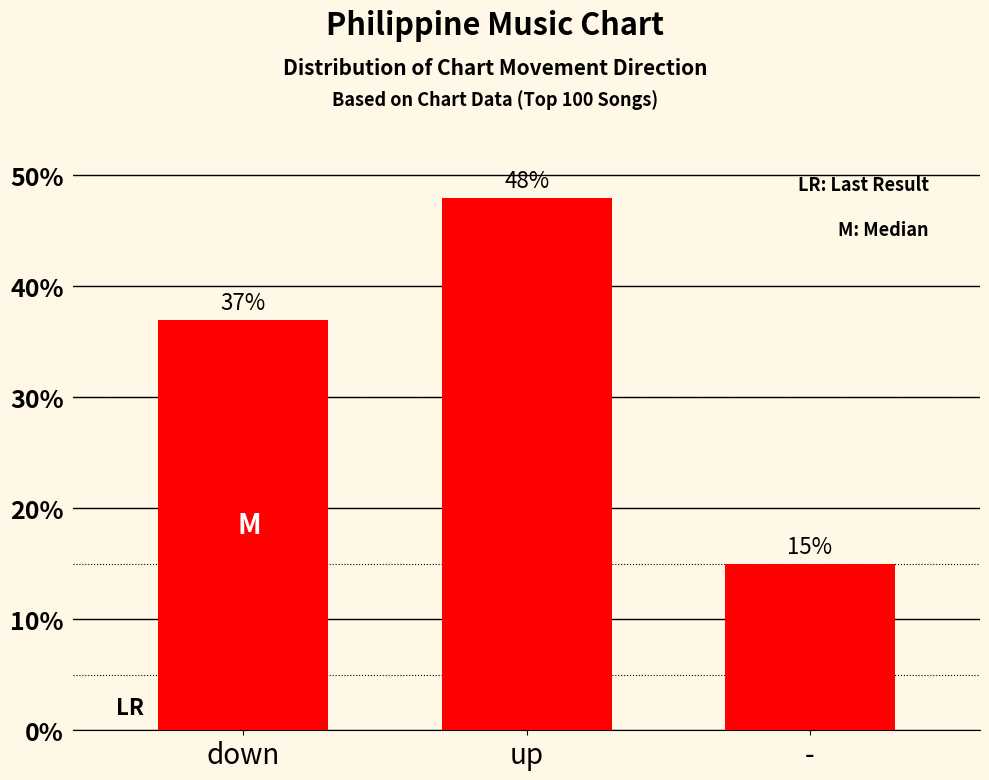

At which label is the value closest to 31?

down